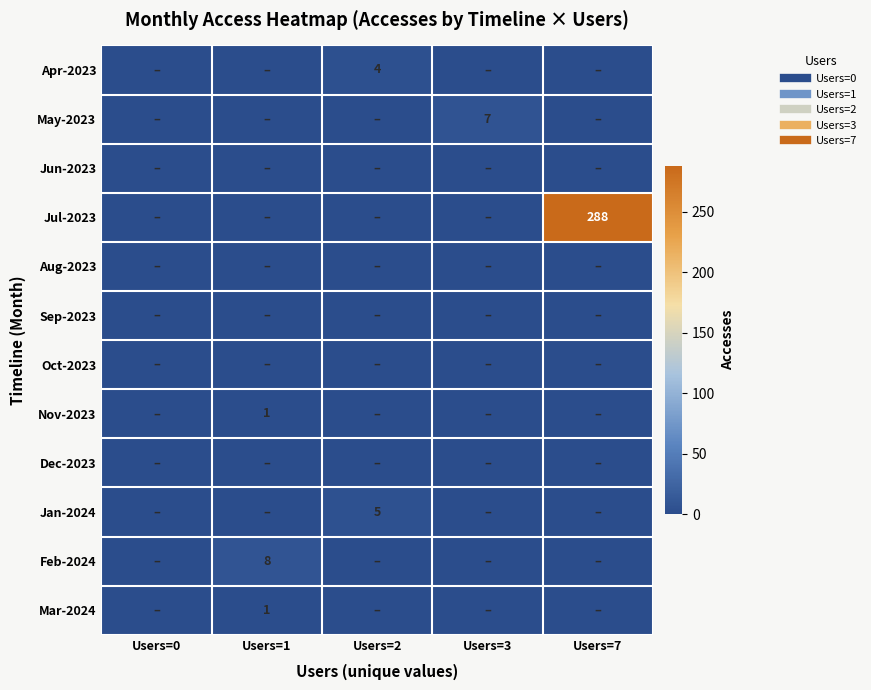

Which series changed the most between Users=3 and Users=7?

Jul-2023